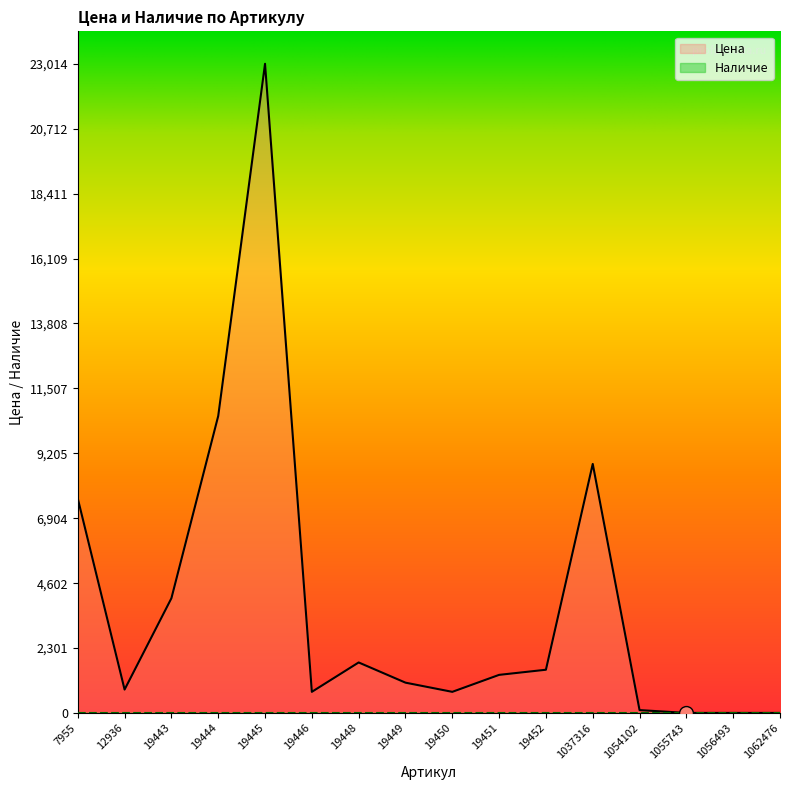

How many interior local peaks (higher than both neighbors) does the data have?

3